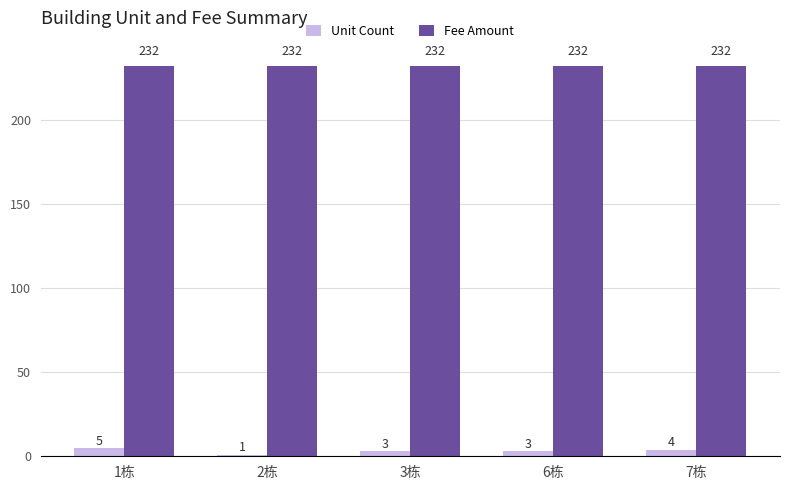

At which category is the sum across all series the highest?

1栋